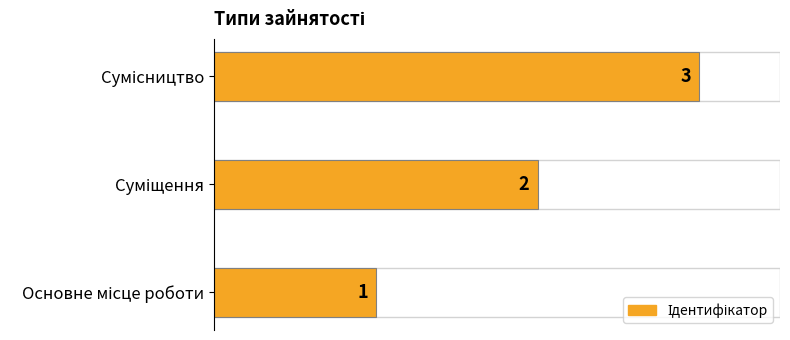

Count the values in the range 1 to 3.

3